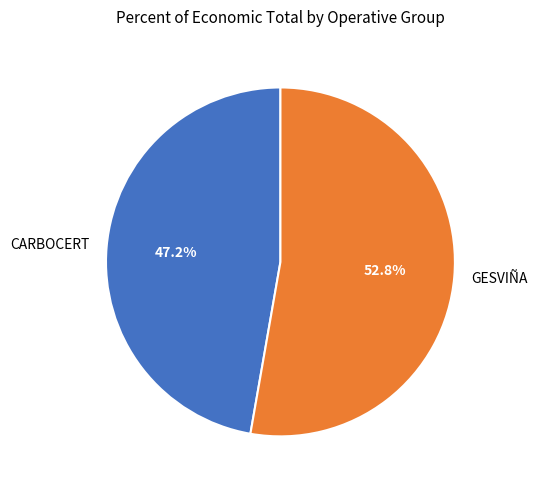

To the nearest percent, what is the combined percentage of GESVIÑA and CARBOCERT?

100%